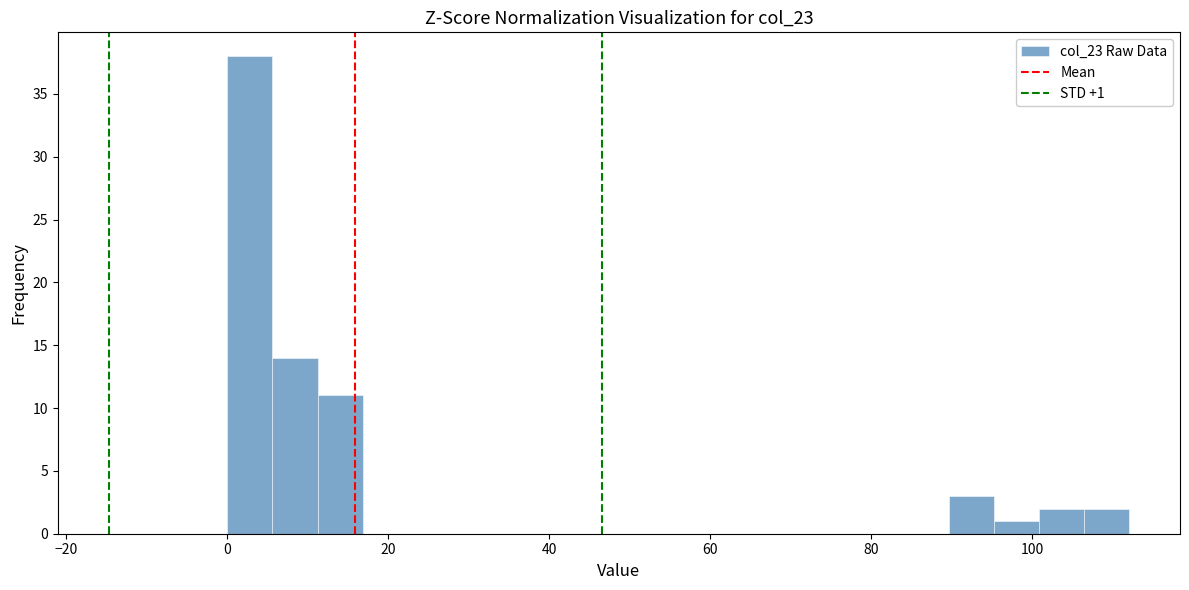

Read against the x-axis, roughly where is the centre of the tallest bar?

2